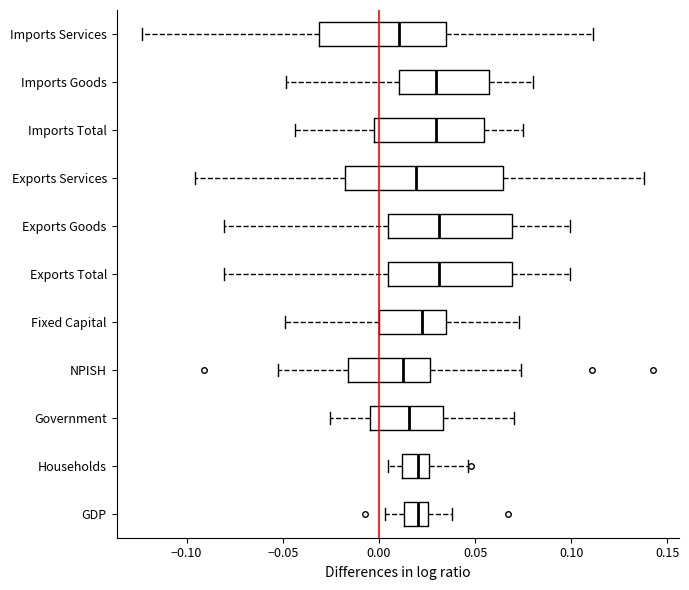

Comparing the boxes themselves (not the whiskers), which one is the widest?

Exports Services